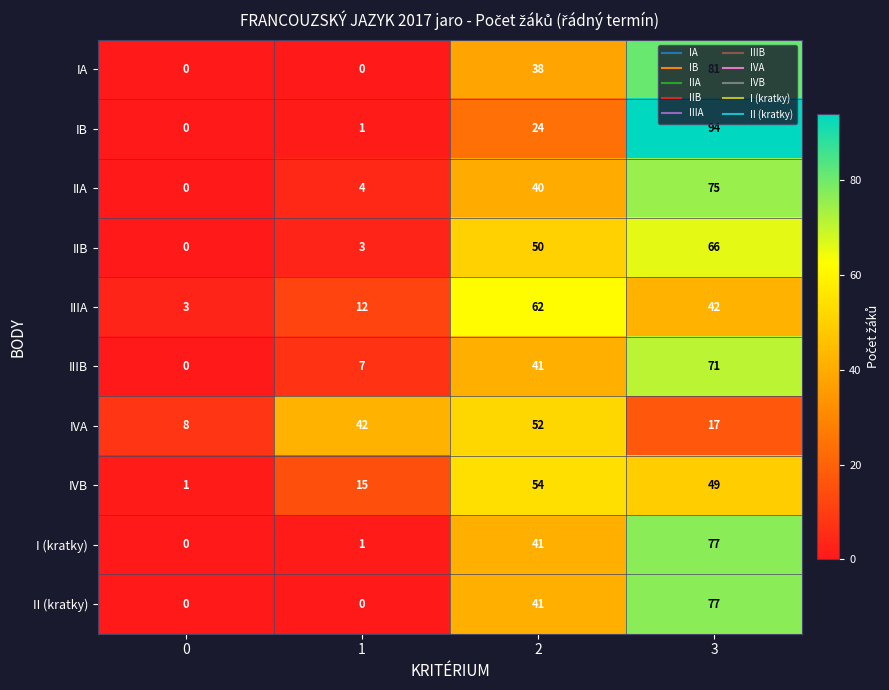

List the labels in order of IIIB value, smallest first.

0, 1, 2, 3